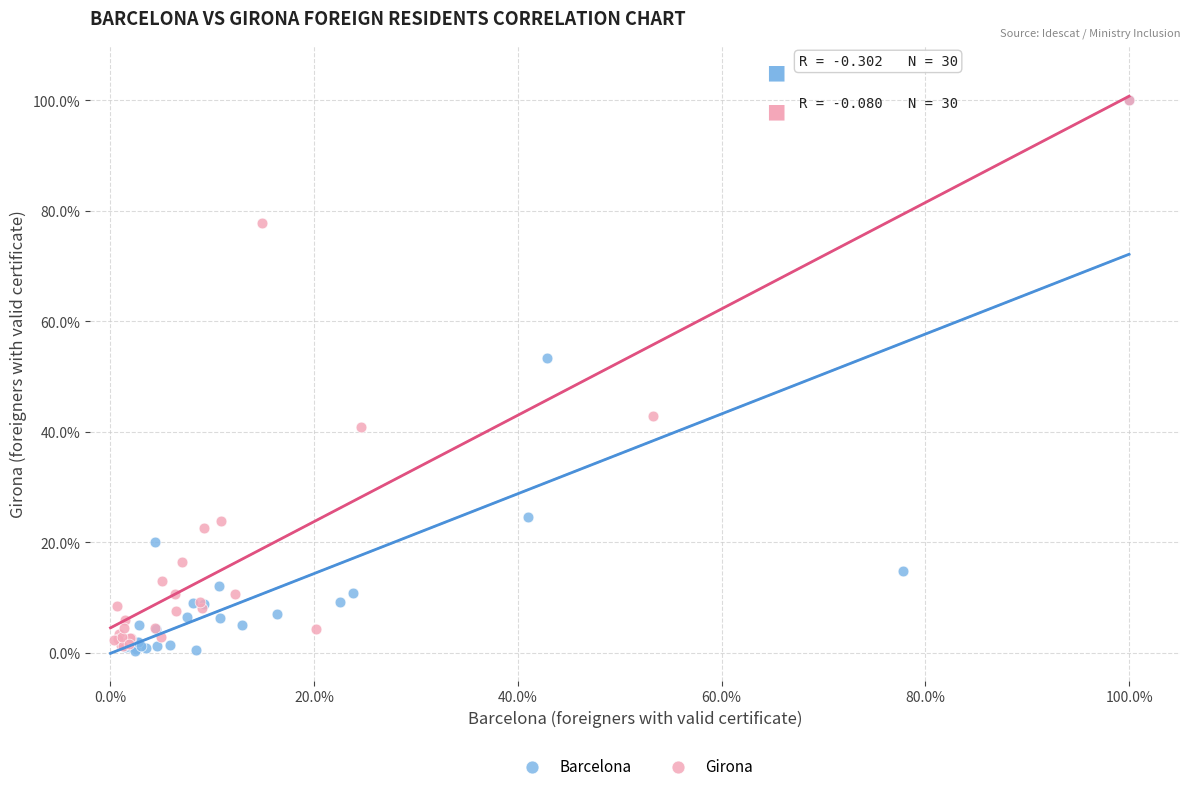

Which series reaches the minimum Y coordinate?

Barcelona